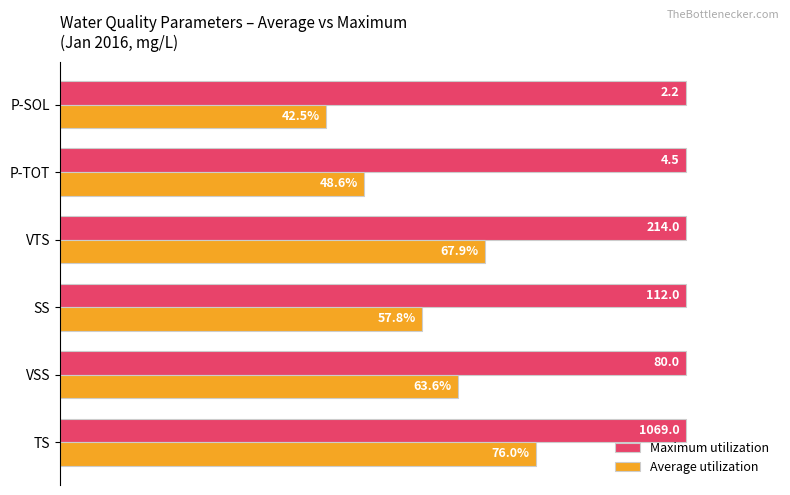

What are all the series names shown in the legend?

Maximum utilization, Average utilization